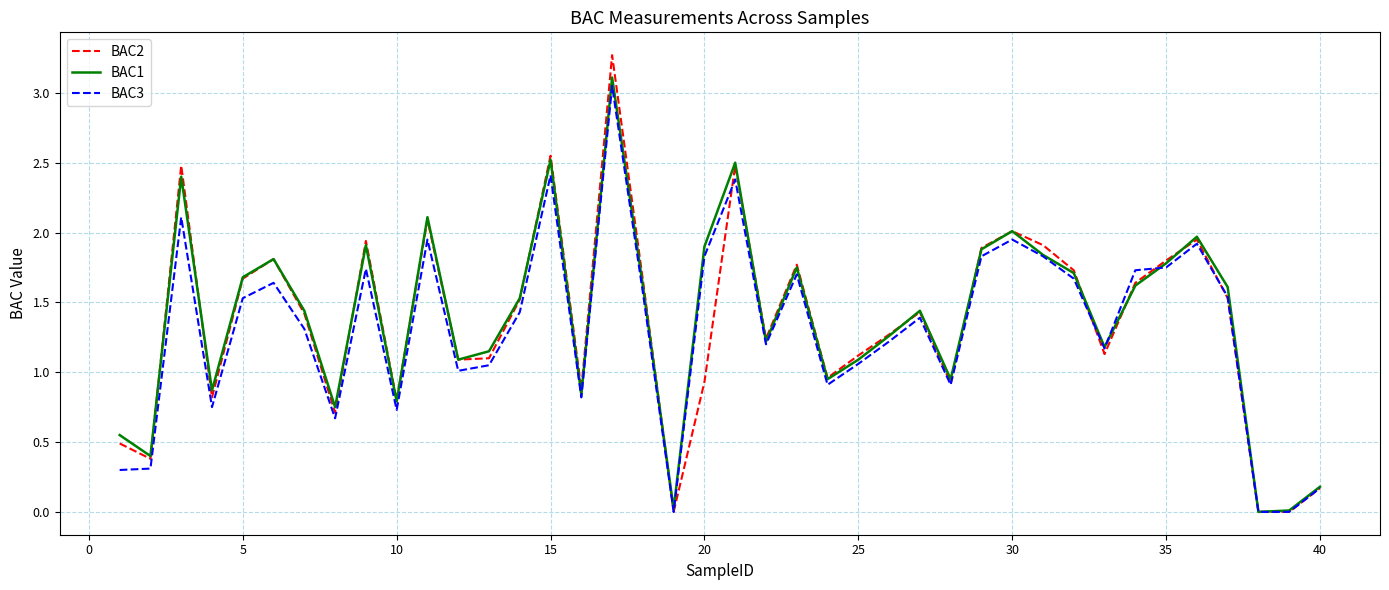

Which series has the largest range (max minus min)?

BAC2